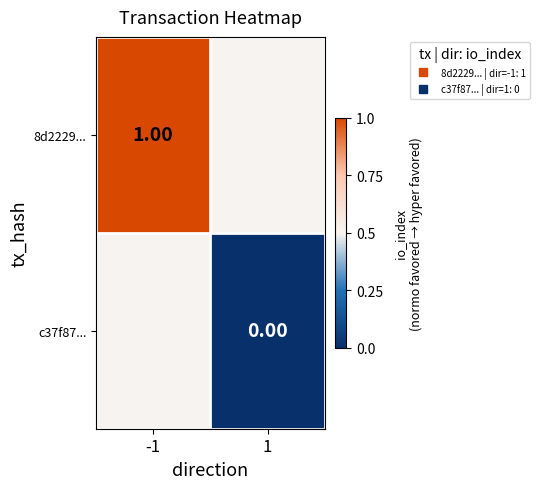

What is the approximate value of 8d2229... at -1?

1.0